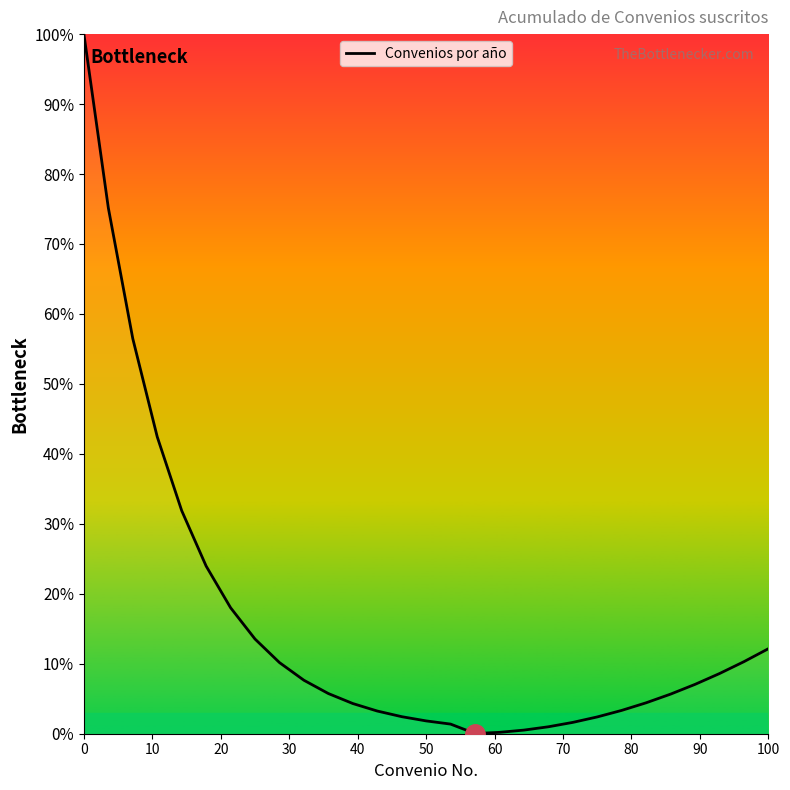

What is the greatest value displayed?

100.0